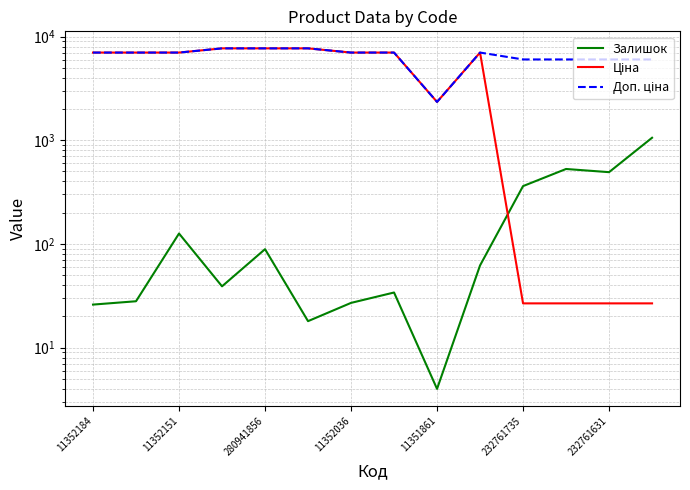

How many distinct data groups are displayed?

3